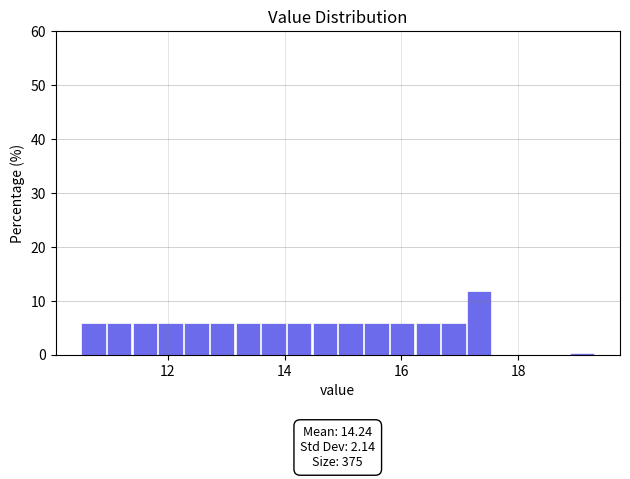

Around what value on the x-axis is the tallest bar? Give the approximate position of its centre, as read against the axis.

17.4